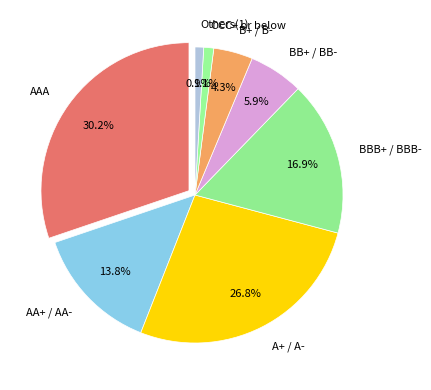

Is there a majority slice in this chart?

No